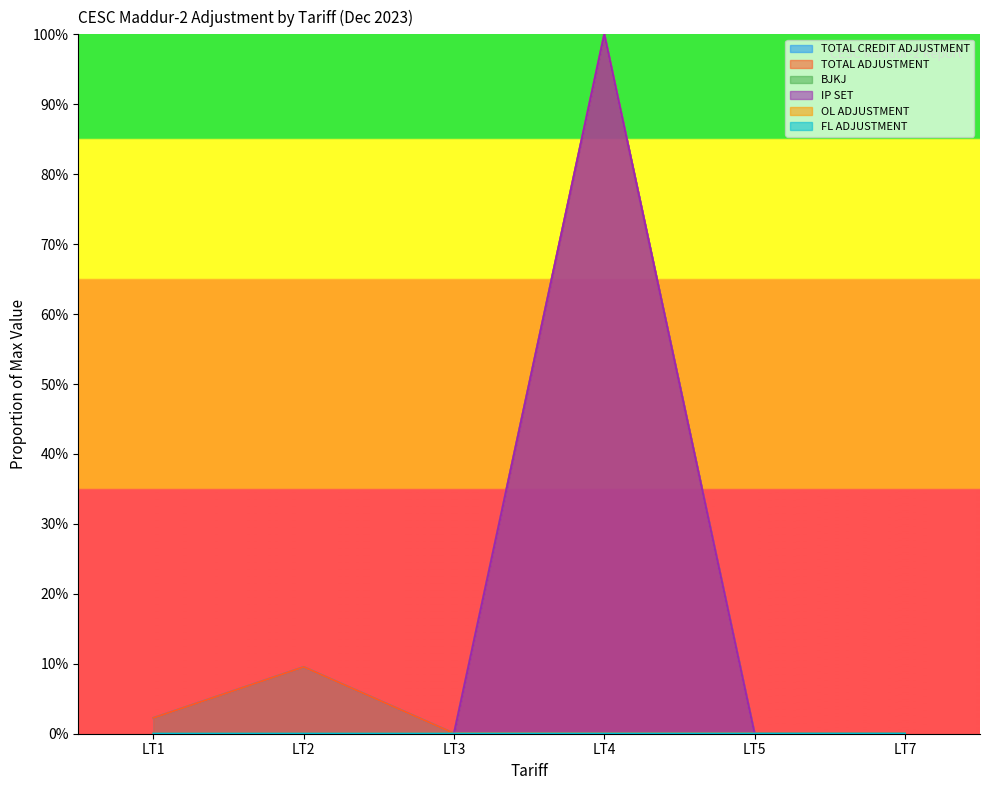

Reading left to right, list all the values displayed in this chart.

TOTAL CREDIT ADJUSTMENT: 0.0	0.1	0.0	1.0	0.0	0.0
TOTAL ADJUSTMENT: 0.0	0.1	0.0	1.0	0.0	0.0
BJKJ: 0.0	0.0	0.0	0.0	0.0	0.0
IP SET: 0.0	0.0	0.0	1.0	0.0	0.0
OL ADJUSTMENT: 0.0	0.0	0.0	0.0	0.0	0.0
FL ADJUSTMENT: 0.0	0.0	0.0	0.0	0.0	0.0